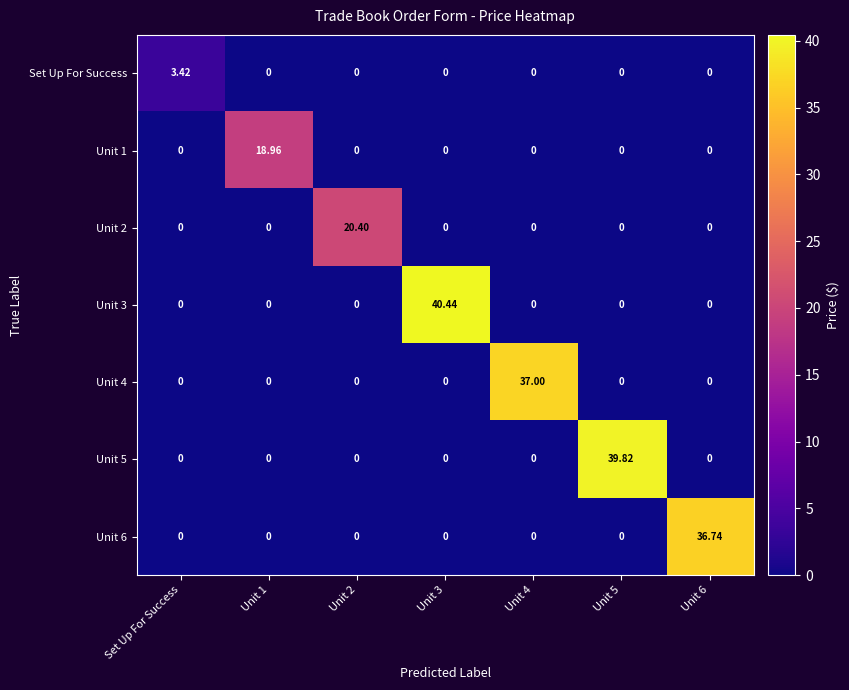

Which label corresponds to the largest value in the chart?

Unit 3